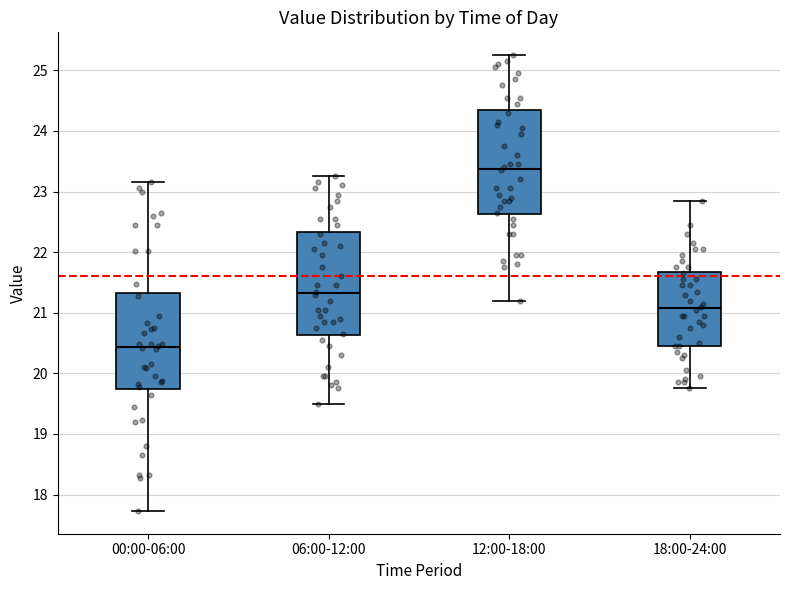

Reading left to right, read every box against the y-axis: the position of its median line, the range the box covers, and the ends of its whiskers. The values are not printed on the chart, so give them approximately, as read against the axis.

00:00-06:00: median 20.4, box 19.7 to 21.3, whiskers 17.7 to 23.2
06:00-12:00: median 21.3, box 20.6 to 22.3, whiskers 19.5 to 23.3
12:00-18:00: median 23.4, box 22.6 to 24.3, whiskers 21.2 to 25.3
18:00-24:00: median 21.1, box 20.5 to 21.7, whiskers 19.8 to 22.9